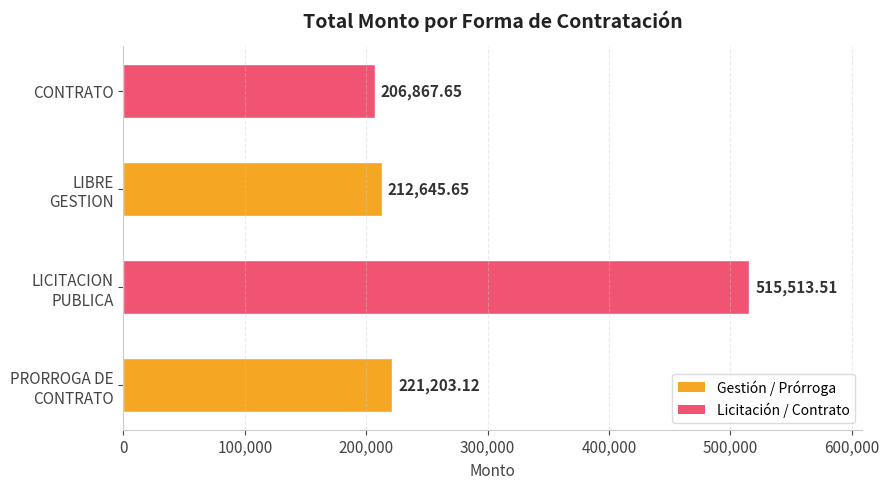

Which label corresponds to the smallest value in the chart?

CONTRATO